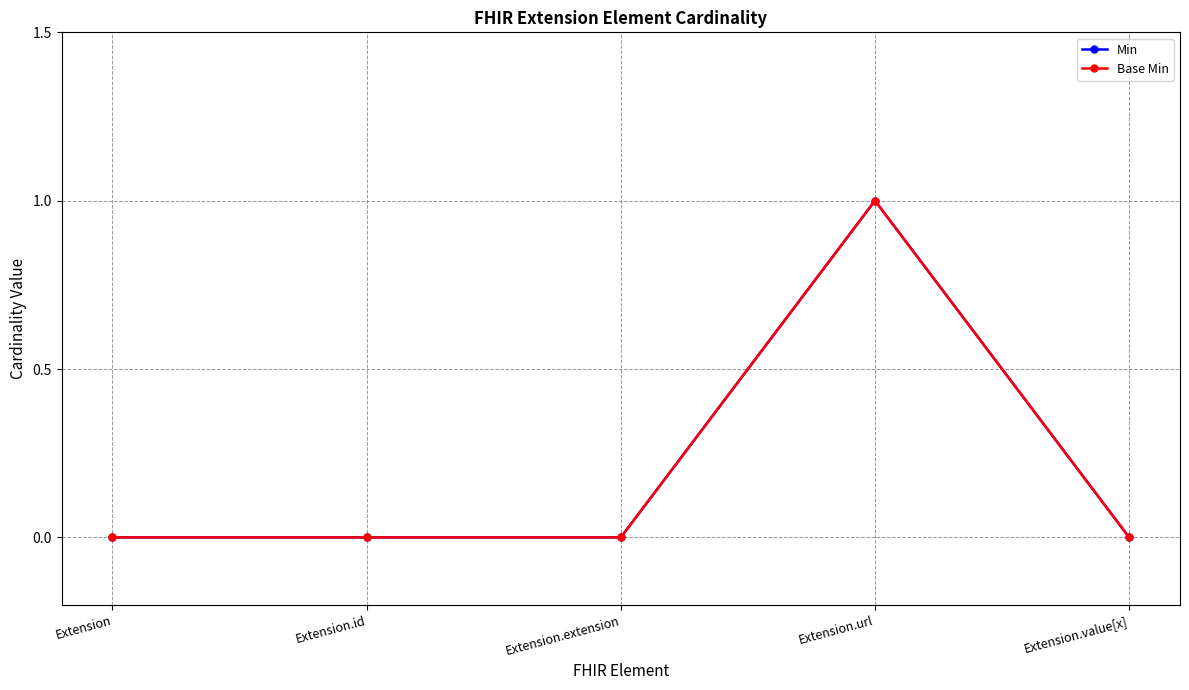

Is this an area chart (filled region under the line)?

No